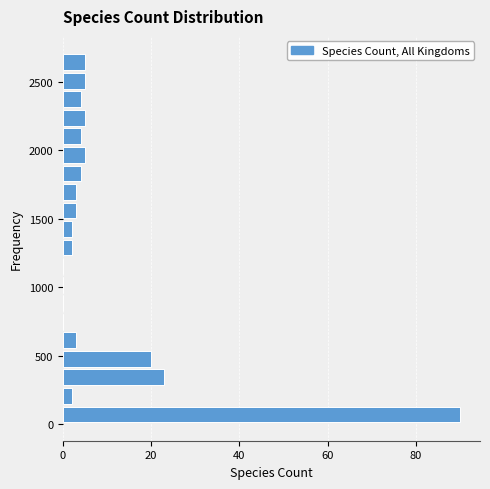

Read against the y-axis, roughly where is the centre of the longest bar?

50